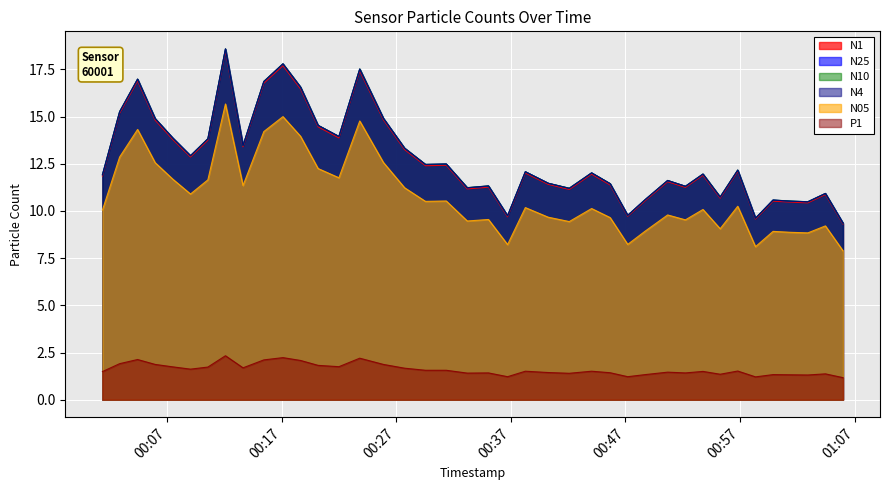

How many lines are shown in the chart?

6